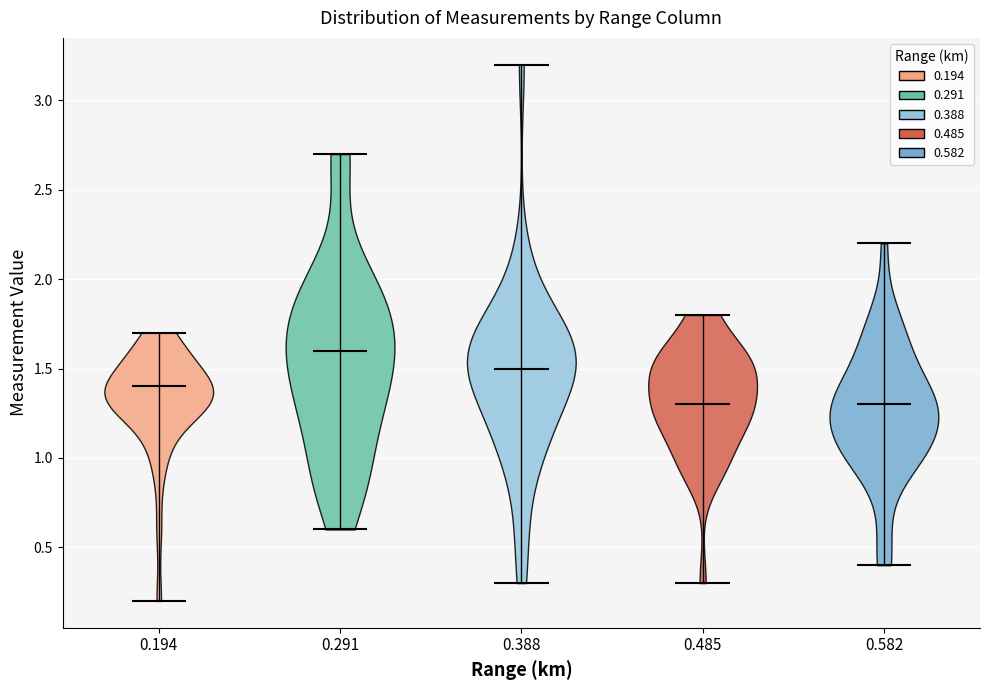

Which violin has the highest median line?

0.291